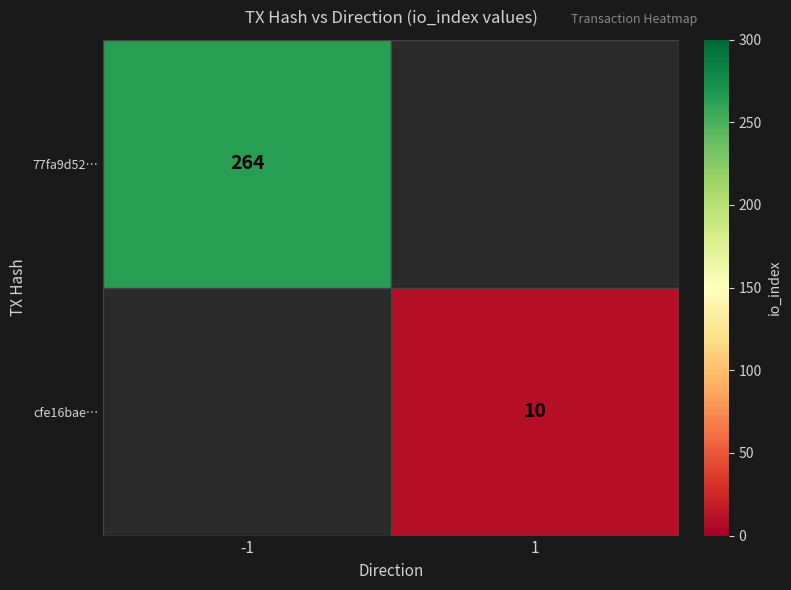

Is the value of cfe16bae… at 1 greater than the value of 77fa9d52… at -1?

No